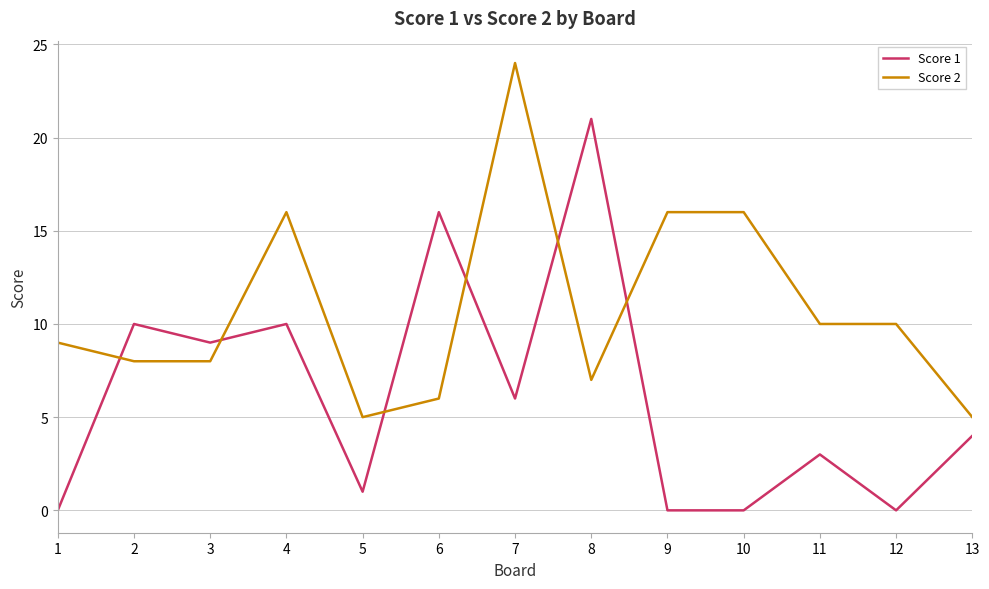

Rank the series by their average value, from highest to lowest.

Score 2, Score 1